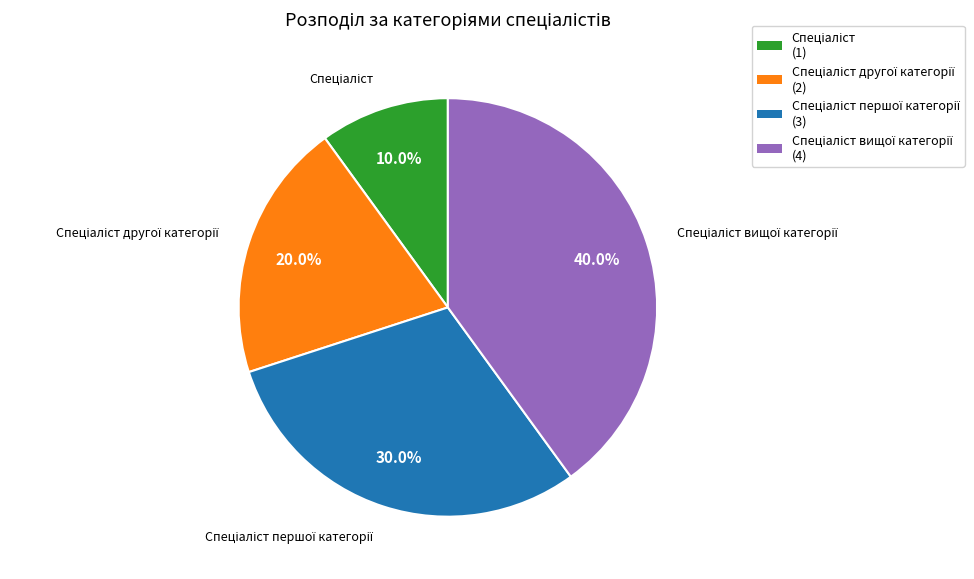

Is there a majority slice in this chart?

No